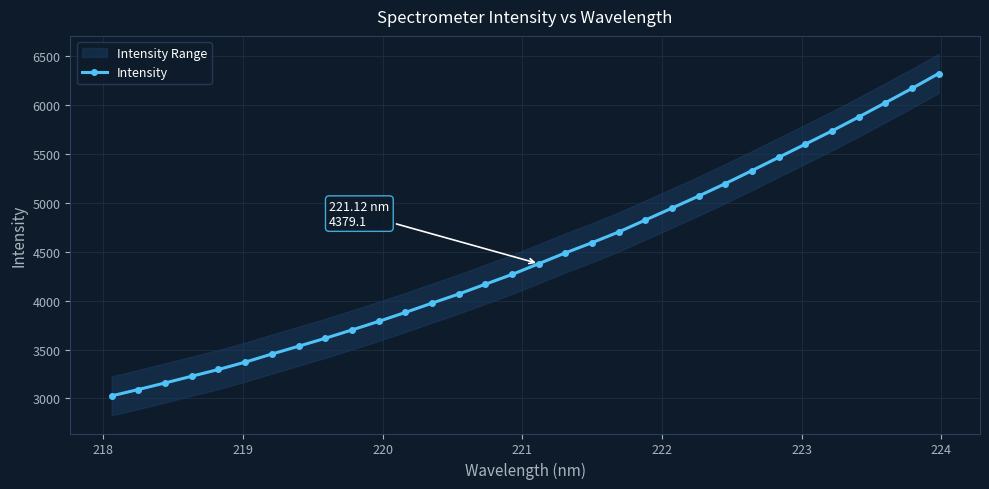

What is the highest value of the Intensity series?

6325.2